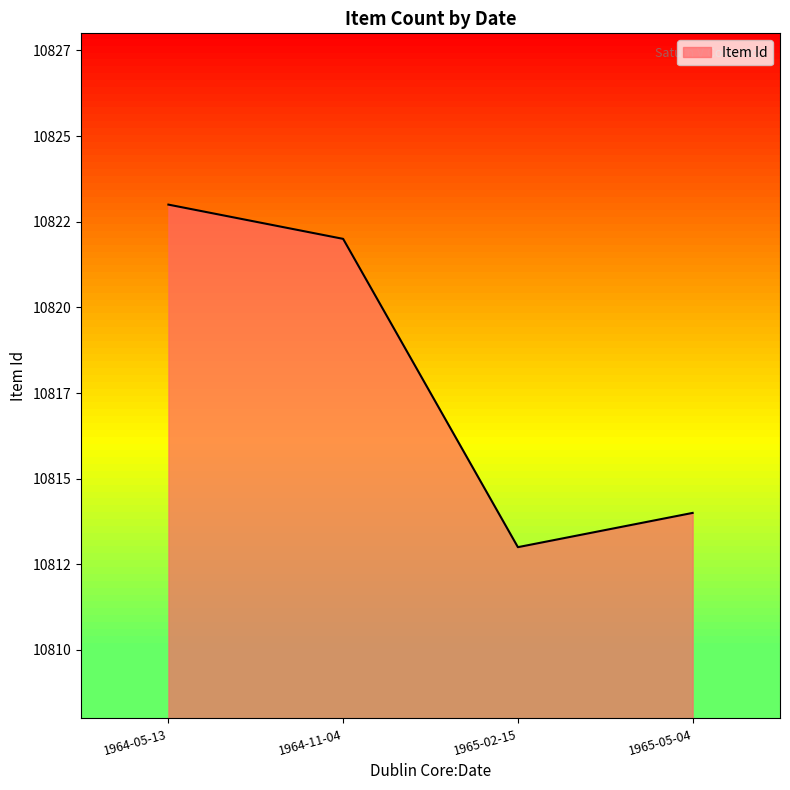

Which has a higher value, 1965-02-15 or 1964-05-13?

1964-05-13